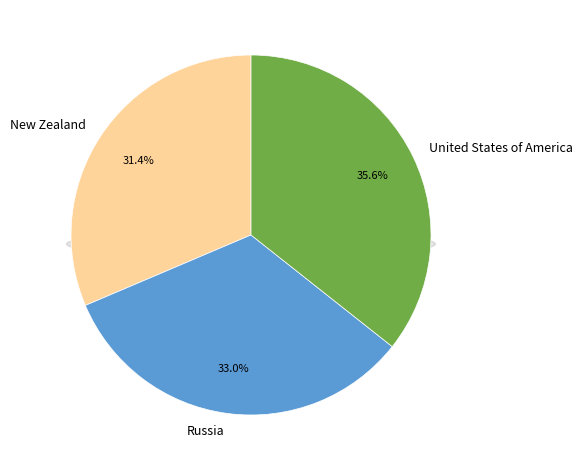

True or false: New Zealand accounts for 31% of the total.

True